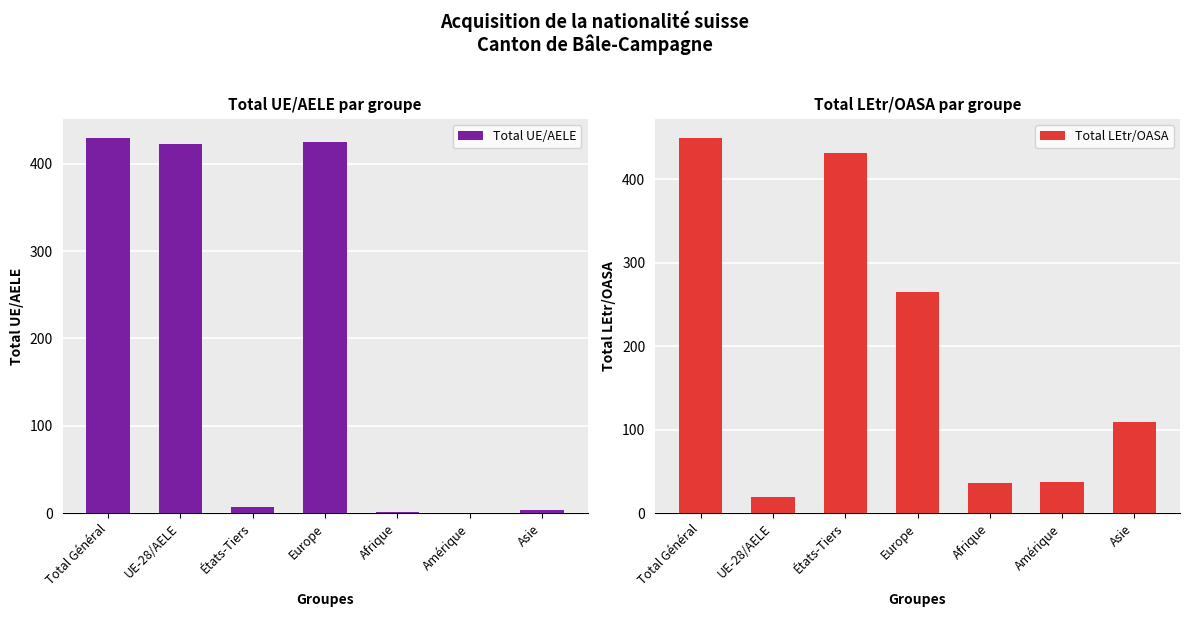

How many positive values does the Total UE/AELE series have?

6